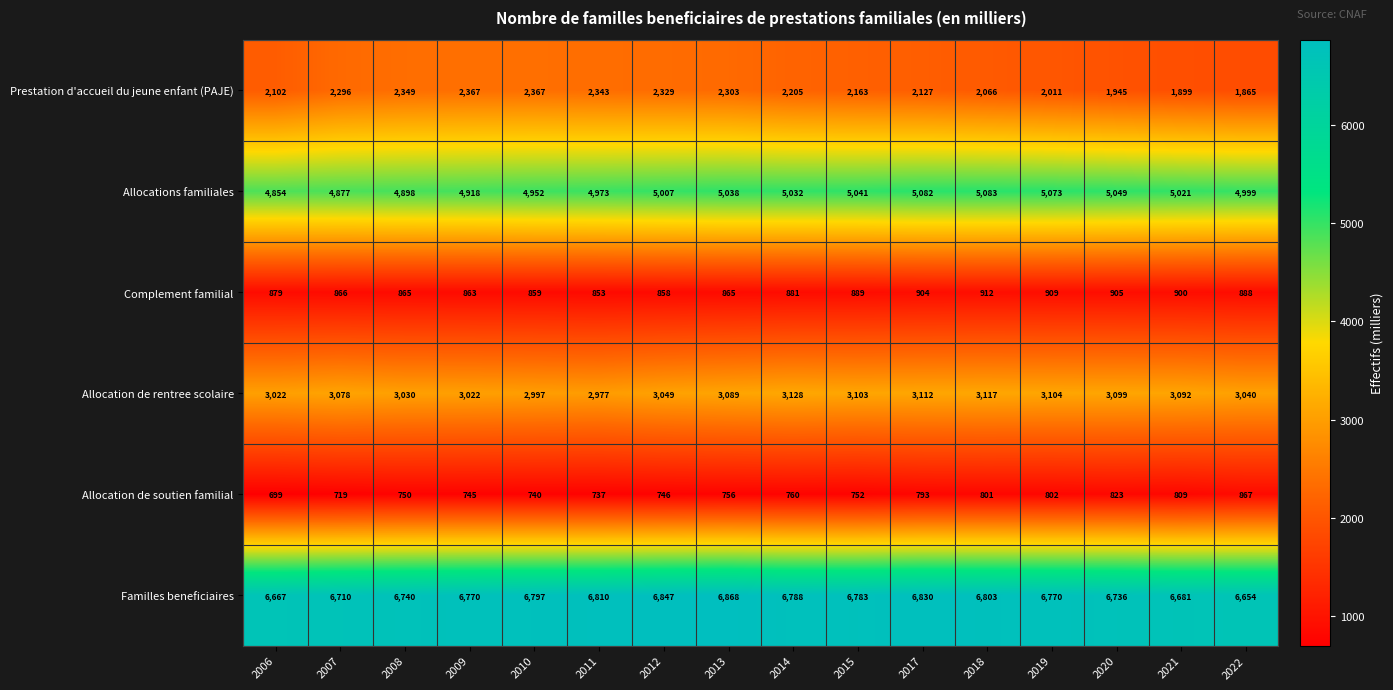

Where does the Familles beneficiaires series first go above 6783?

2010